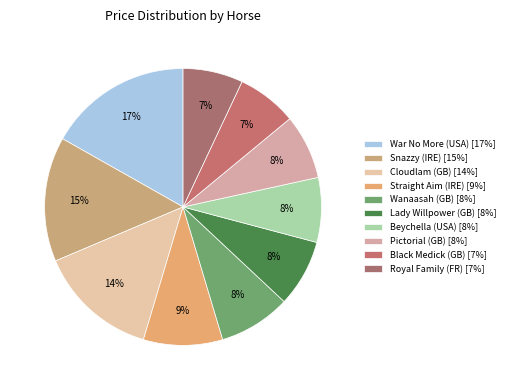

To the nearest percent, what percentage of the pie is Cloudlam (GB)?

14%